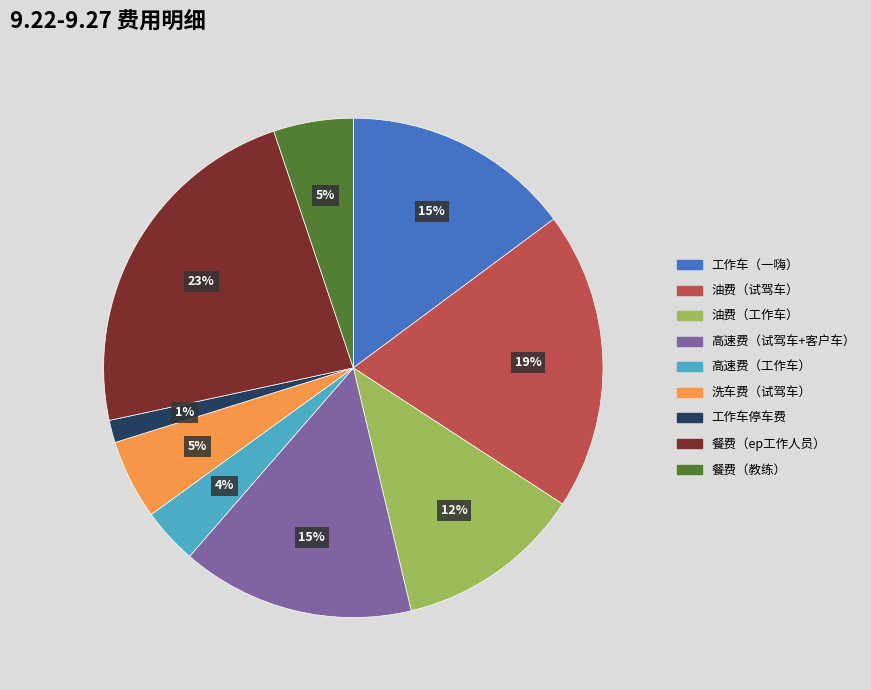

Combined, do 餐费（教练） and 餐费（ep工作人员） account for over 50%?

No